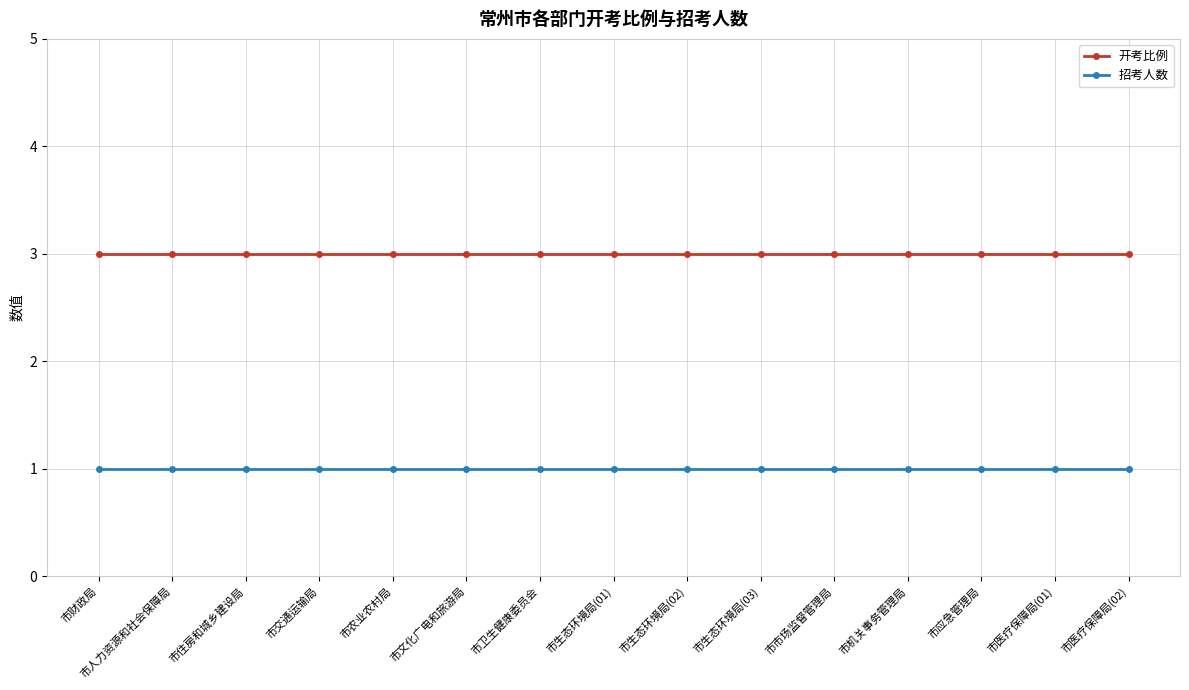

What position from the left is 市人力资源和社会保障局?

2